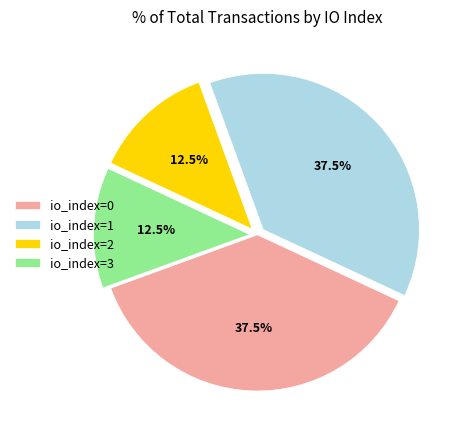

The io_index=2 slice represents 47% of the pie. True or false?

False